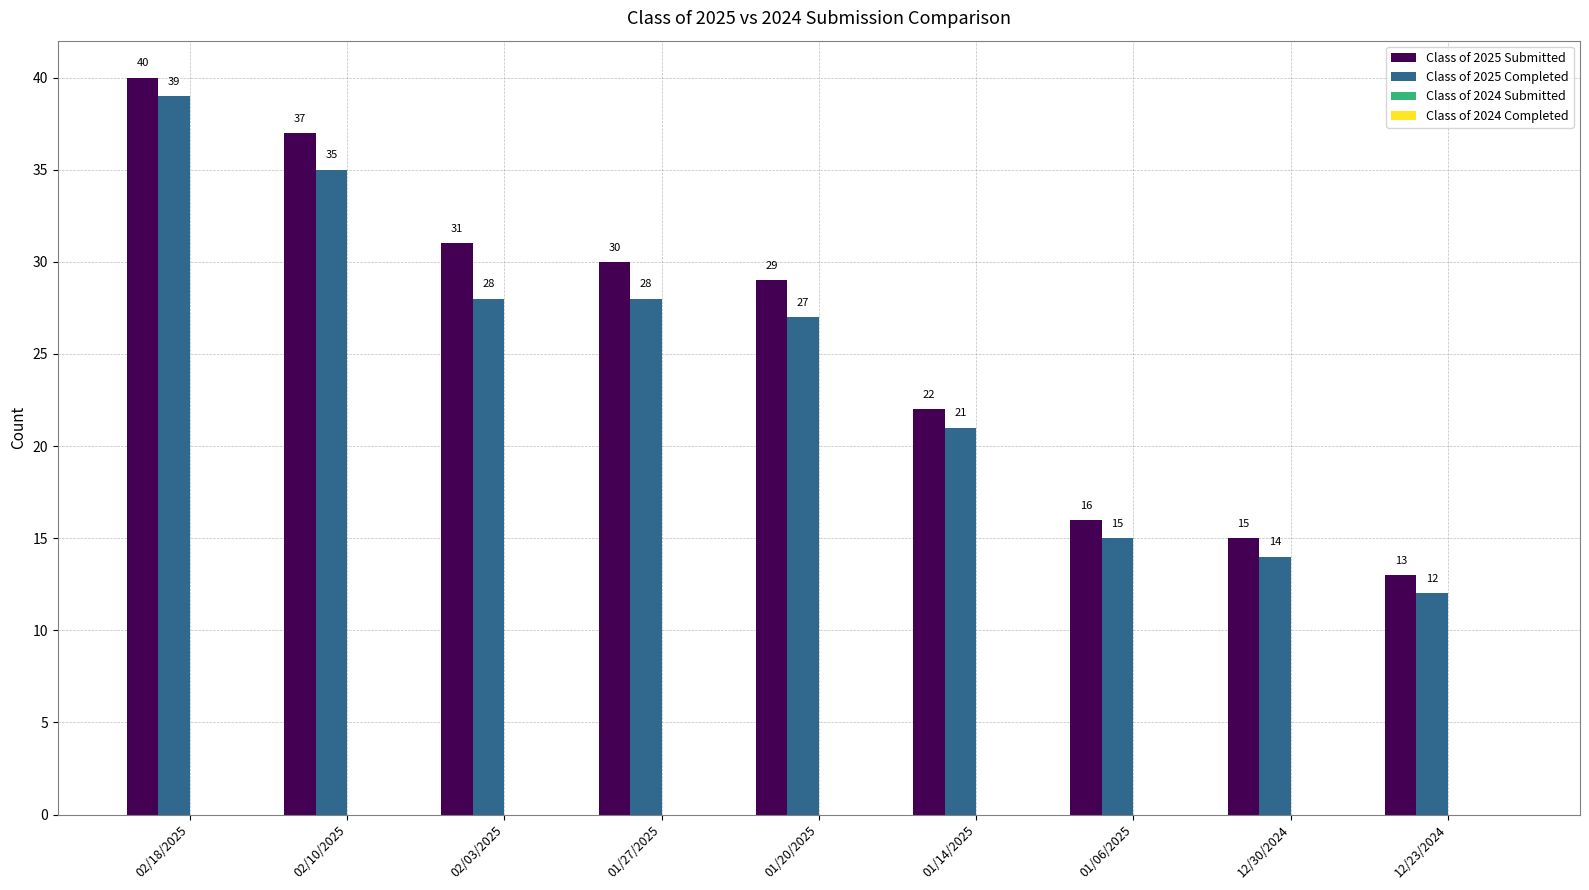

Which category has the lowest value in the Class of 2025 Submitted series?

12/23/2024